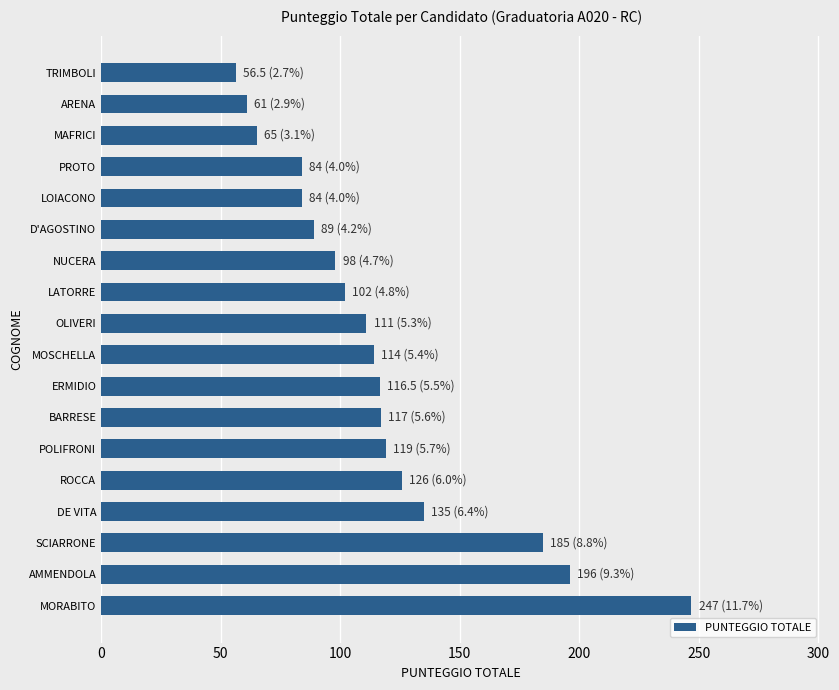

What is the minimum value shown in the chart?

56.5